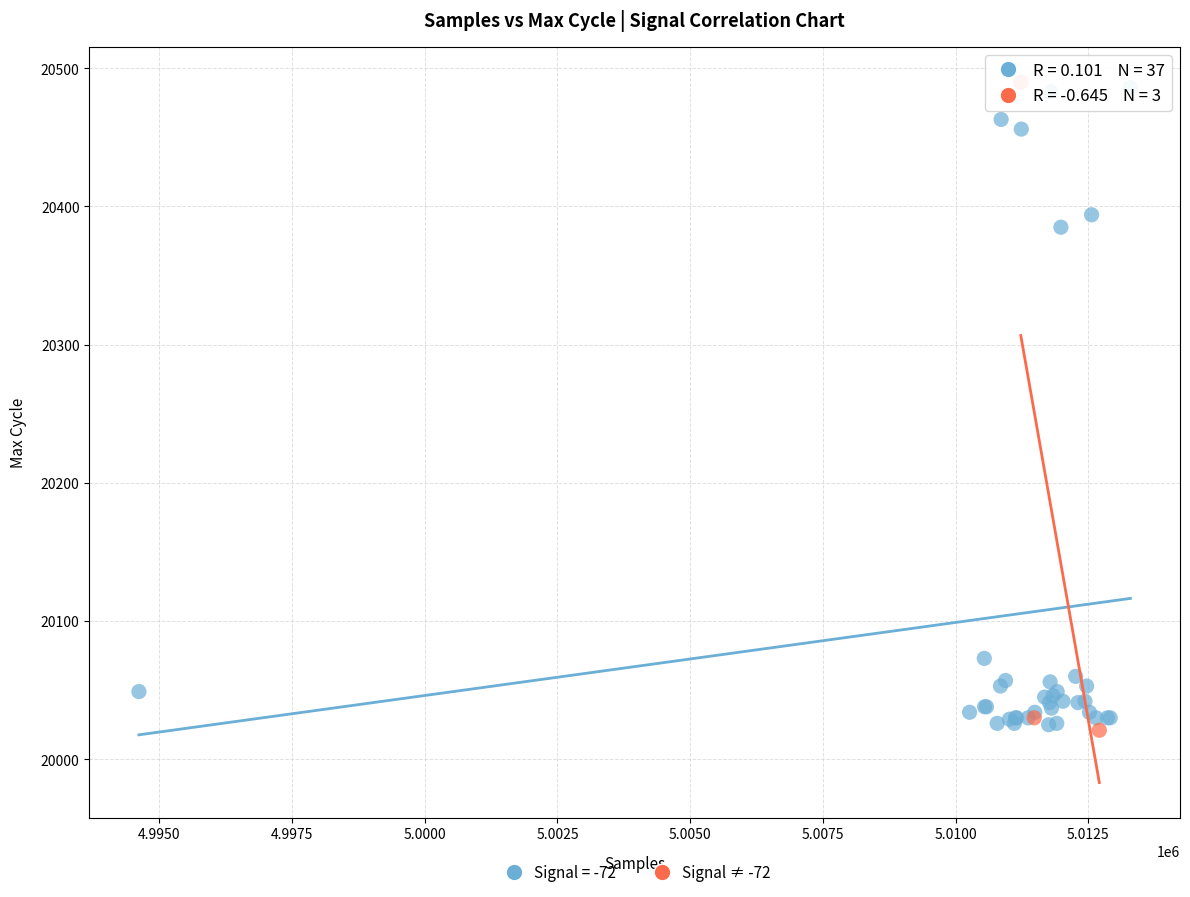

What are all the series names shown in the legend?

Signal = -72, Signal ≠ -72